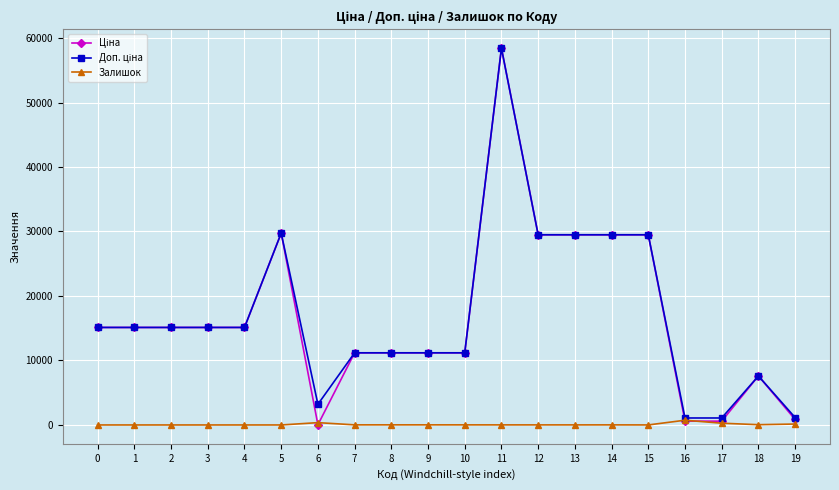

At which category is the sum across all series the highest?

11